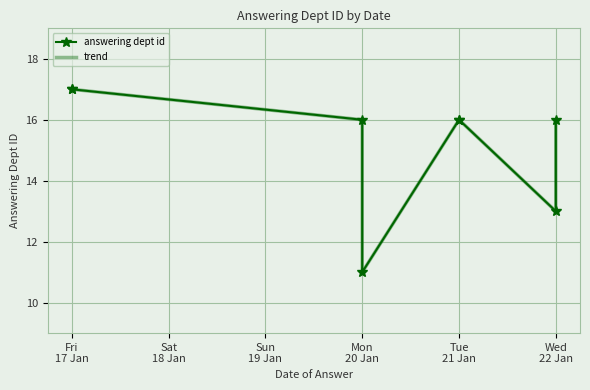

At which category is the sum across all series the highest?

Fri
17 Jan